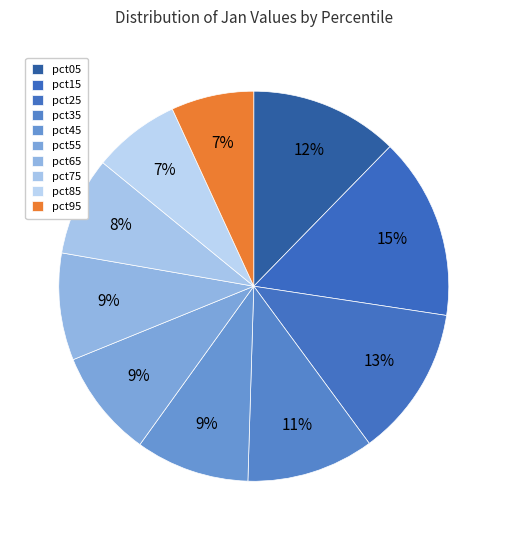

Which slice is the largest?

pct15